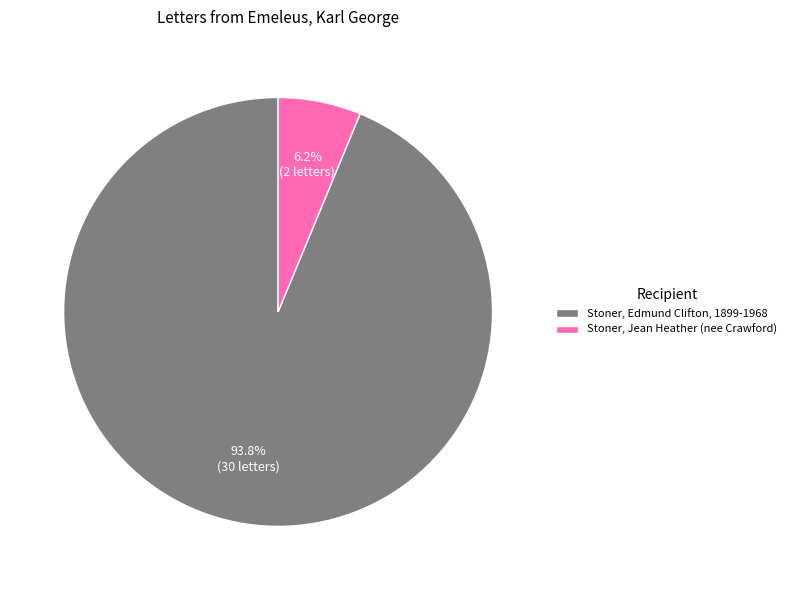

True or false: Stoner, Jean Heather (nee Crawford) accounts for 1% of the total.

False